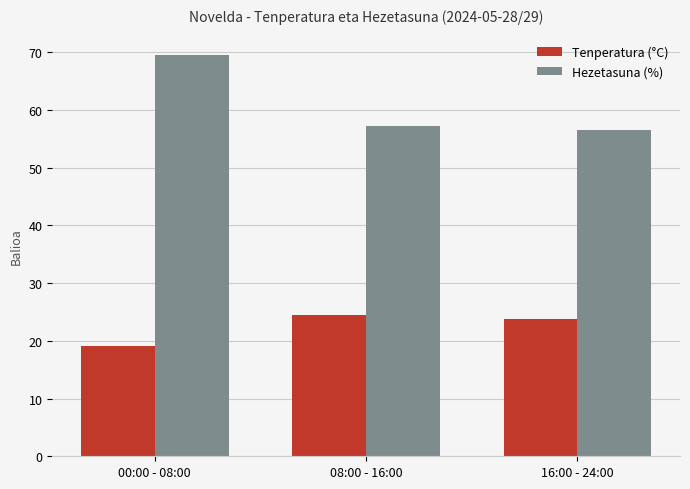

What is the difference between the highest and lowest values at 00:00 - 08:00?

50.5